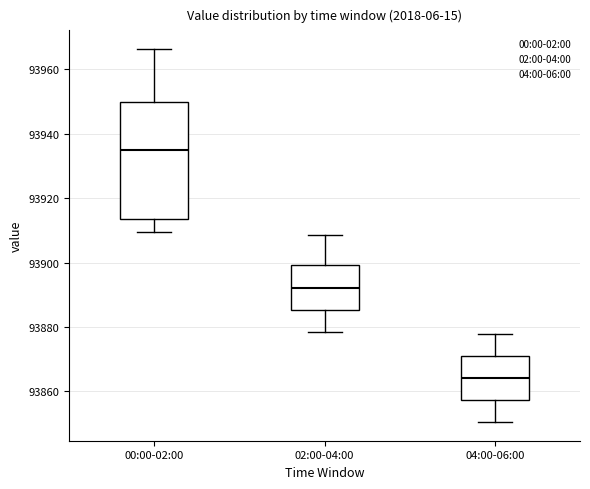

Which box's median line is the highest?

00:00-02:00